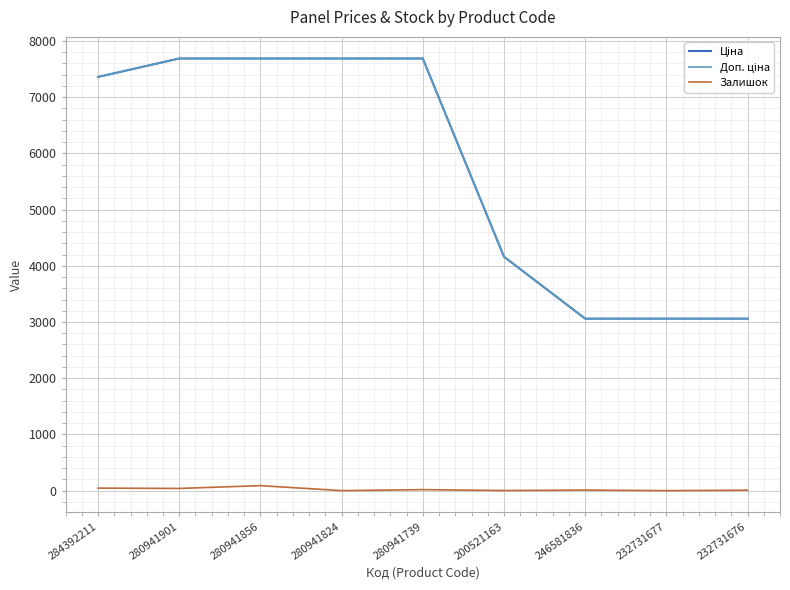

What is the difference between the highest and lowest values at 280941824?

7688.0